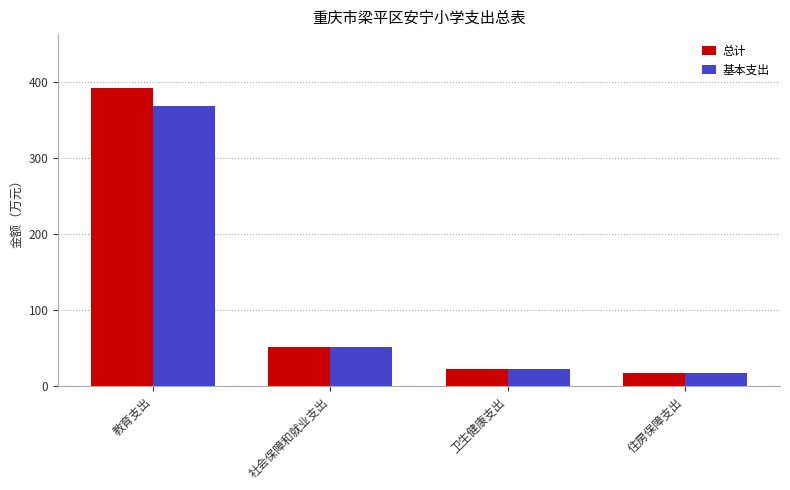

Which category has the lowest value in the 基本支出 series?

住房保障支出